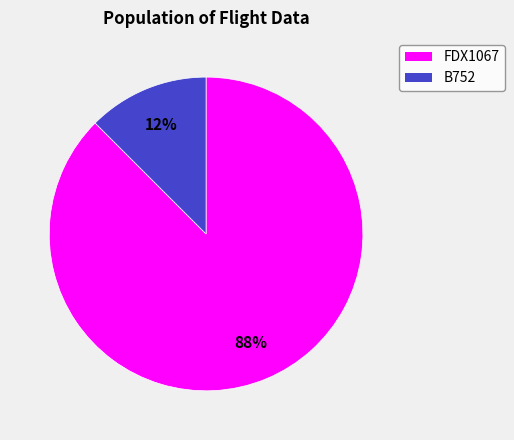

The FDX1067 slice represents 80% of the pie. True or false?

False